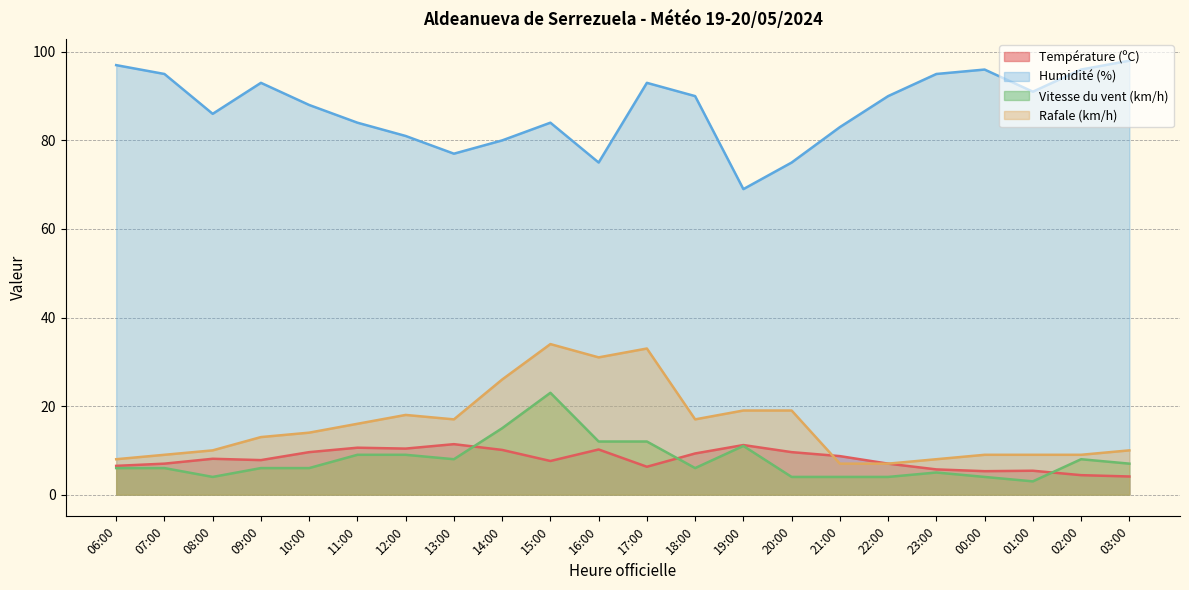

What is the label of the 15th point from the right?

13:00